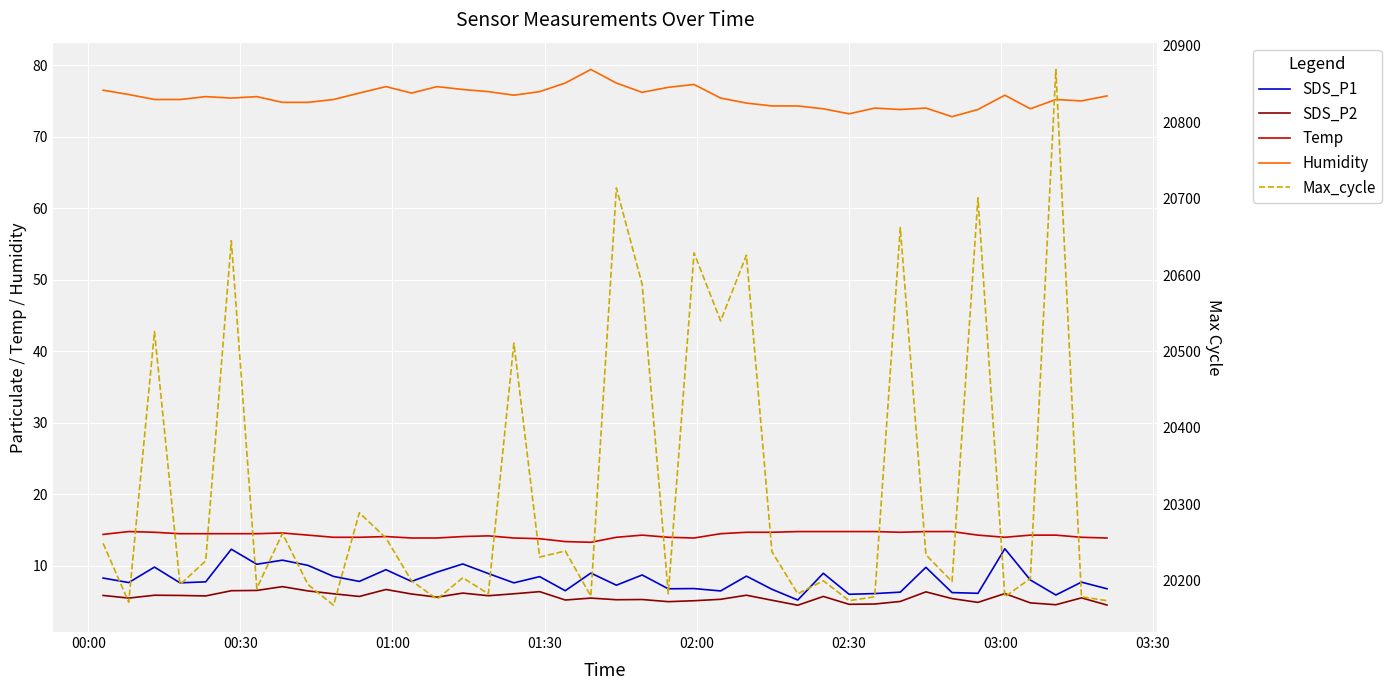

True or false: Temp and Max_cycle intersect in this chart.

False